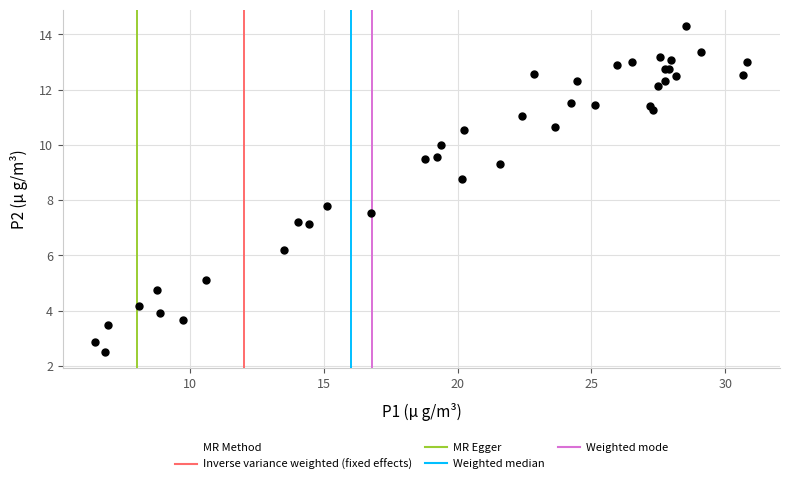

What Y value in the scatter plot is closest to 8?

7.8